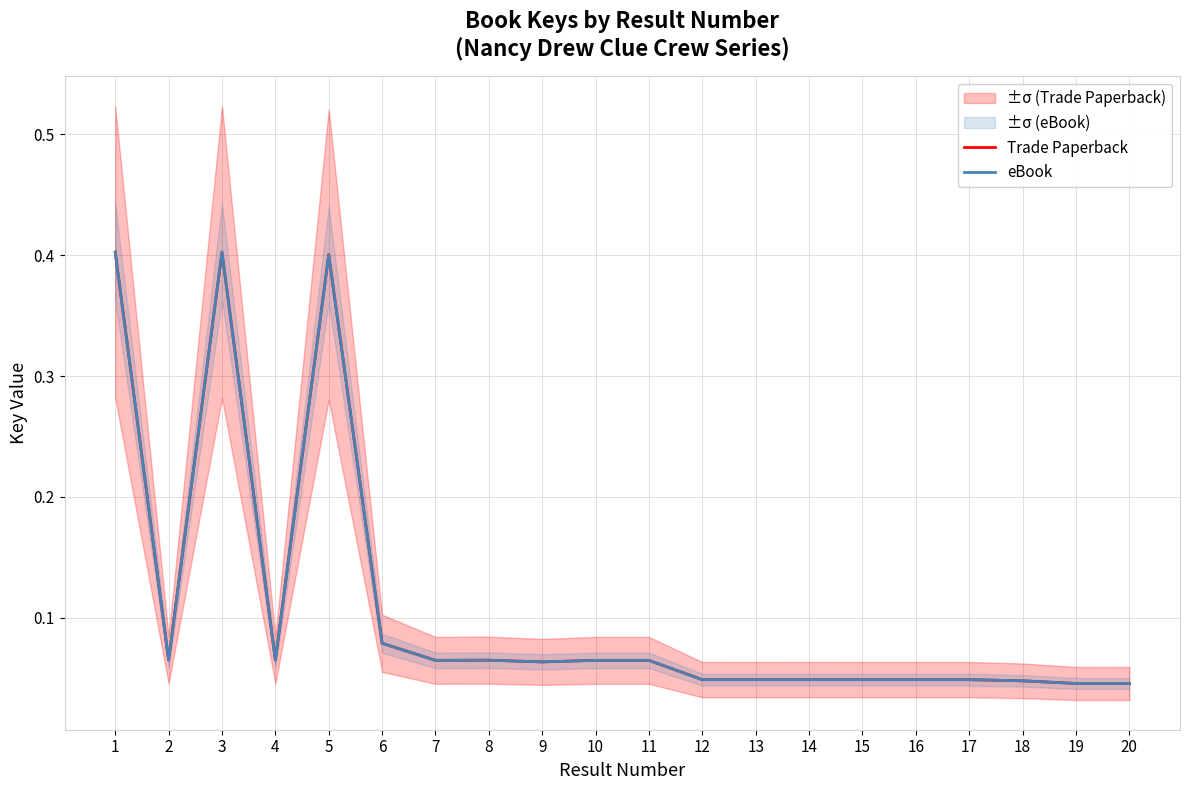

Reading left to right, transcribe all the data shown in this chart.

Trade Paperback: 1=0.4	2=0.1	3=0.4	4=0.1	5=0.4	6=0.1	7=0.1	8=0.1	9=0.1	10=0.1	11=0.1	12=0.0	13=0.0	14=0.0	15=0.0	16=0.0	17=0.0	18=0.0	19=0.0	20=0.0
eBook: 1=0.4	2=0.1	3=0.4	4=0.1	5=0.4	6=0.1	7=0.1	8=0.1	9=0.1	10=0.1	11=0.1	12=0.0	13=0.0	14=0.0	15=0.0	16=0.0	17=0.0	18=0.0	19=0.0	20=0.0